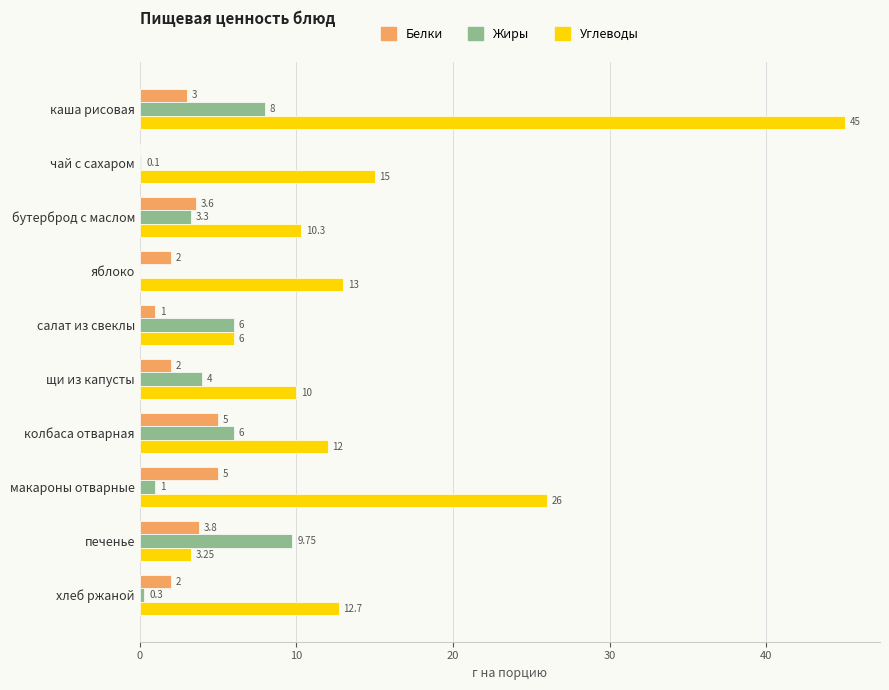

What is the sum of the Жиры values at салат из свеклы and яблоко?

6.0